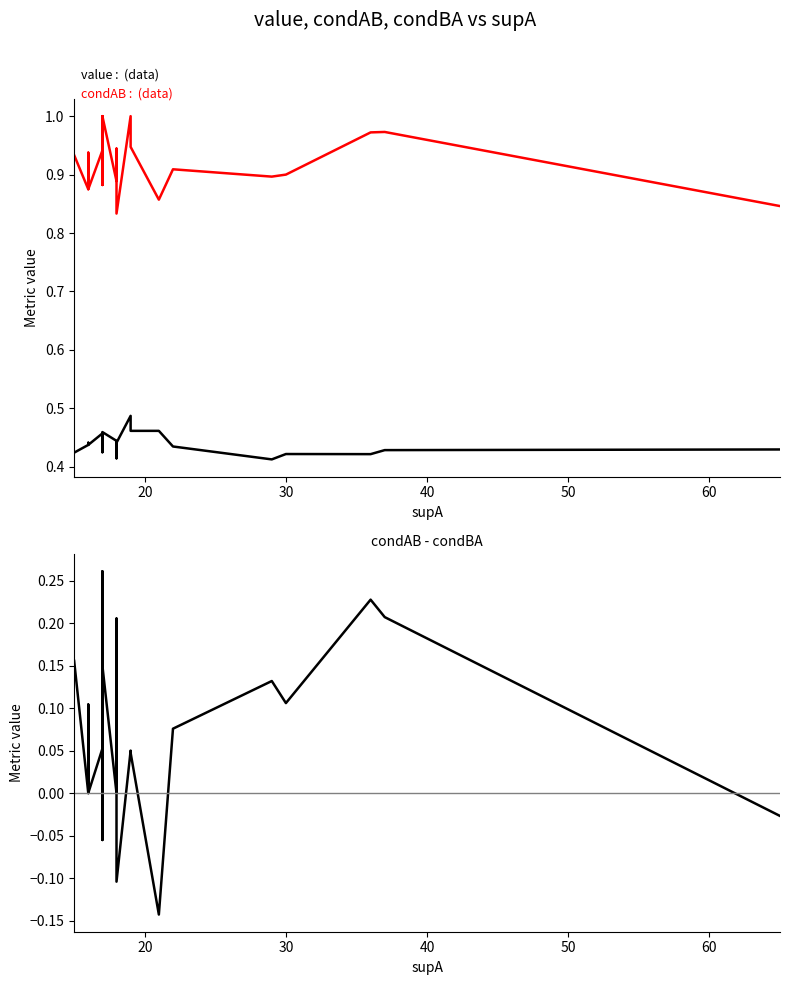

True or false: condAB and value intersect in this chart.

False